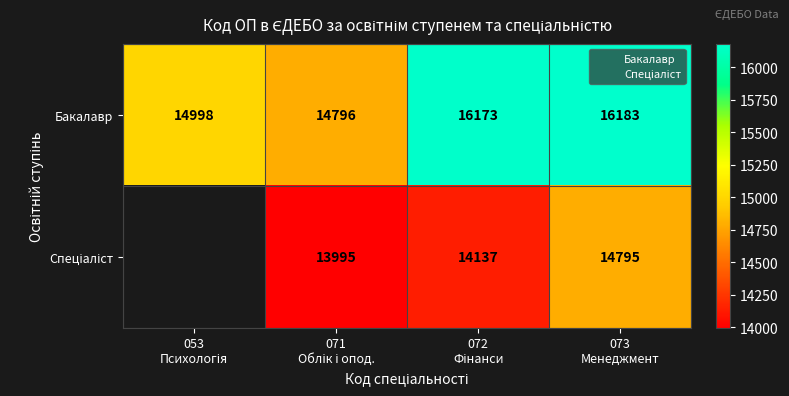

Where is the data nearest to the value 15489?

053 Психологія